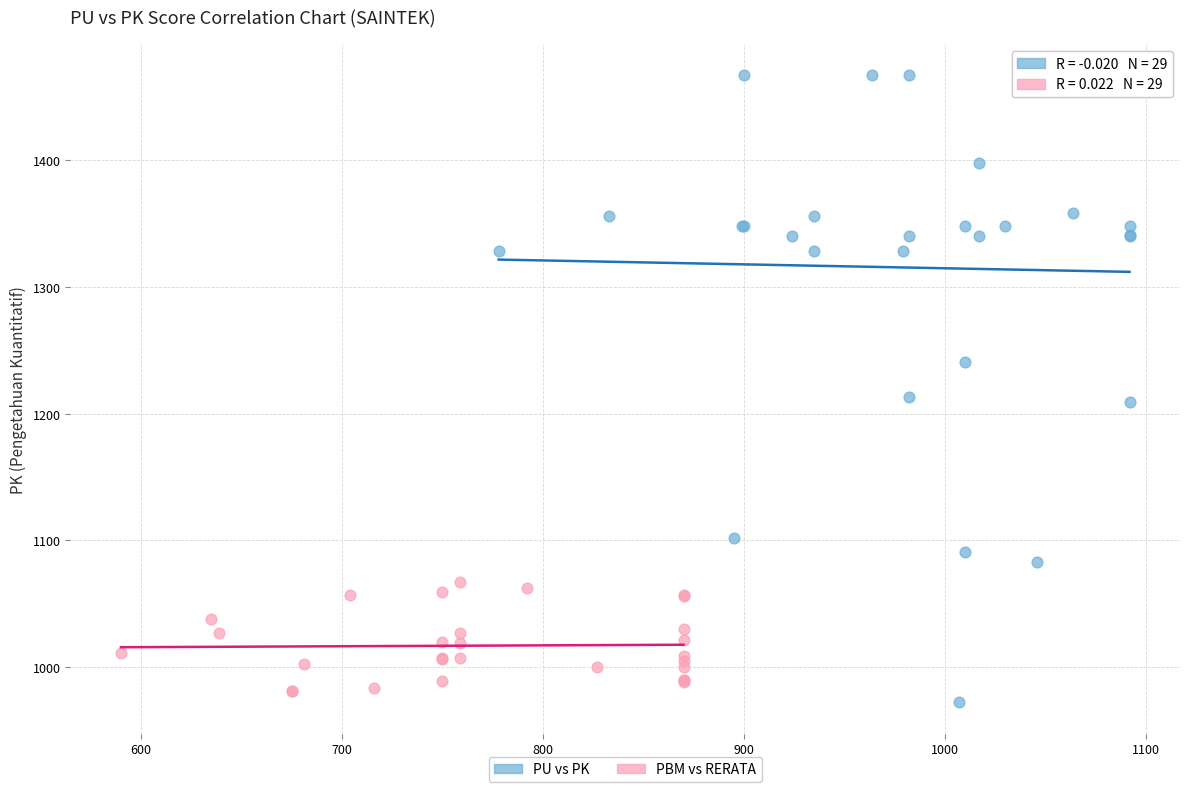

What are all the series names shown in the legend?

PU vs PK, PBM vs RERATA